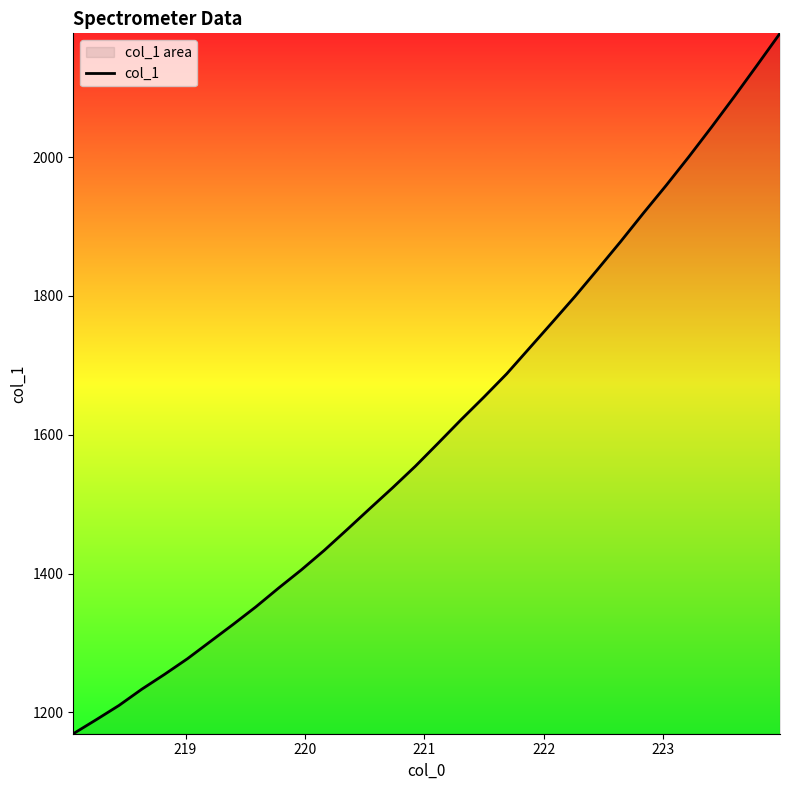

What is the difference between the maximum and minimum values?

1009.0